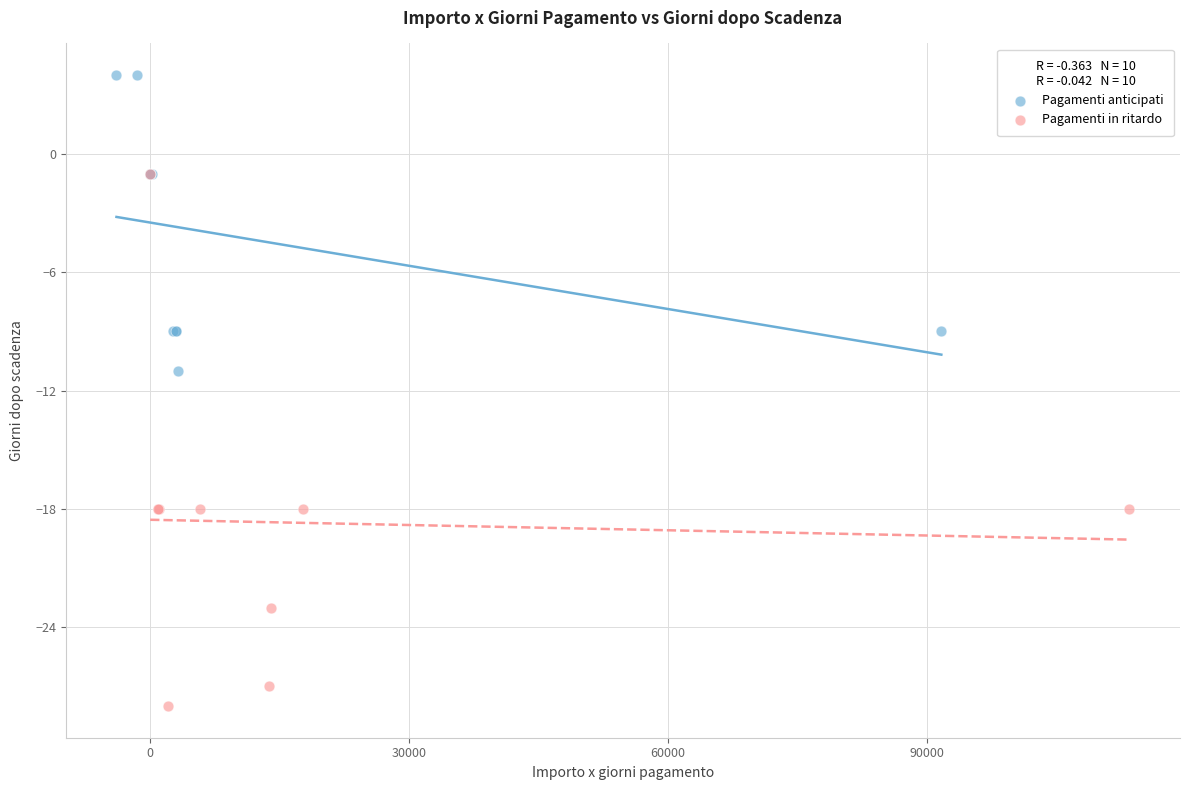

Which series has the largest Y range (max minus min)?

Pagamenti in ritardo